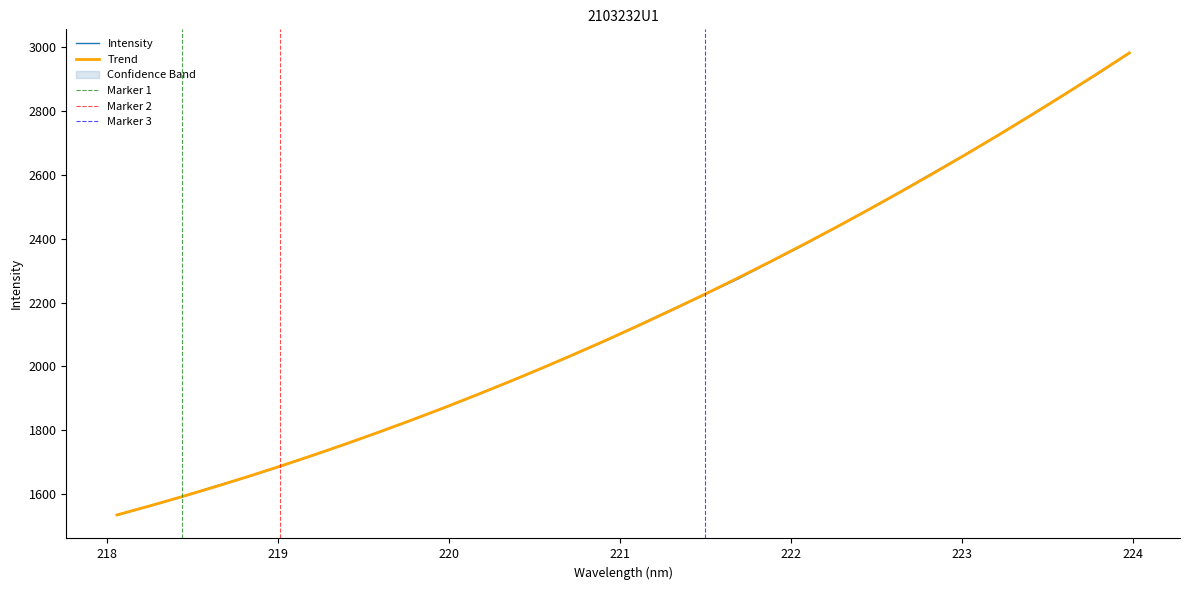

What is the minimum value for Intensity?

1534.3